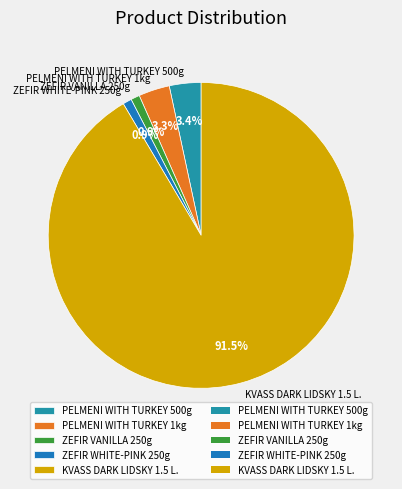

To the nearest percent, what is the combined percentage of KVASS DARK LIDSKY 1.5 L. and PELMENI WITH TURKEY 500g?

95%